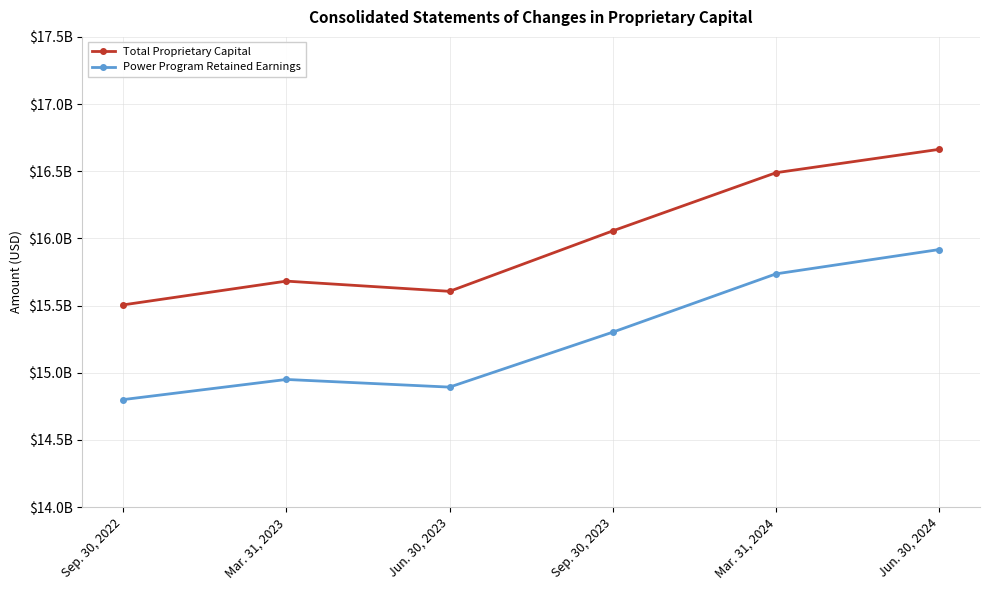

What are all the series names shown in the legend?

Total Proprietary Capital, Power Program Retained Earnings